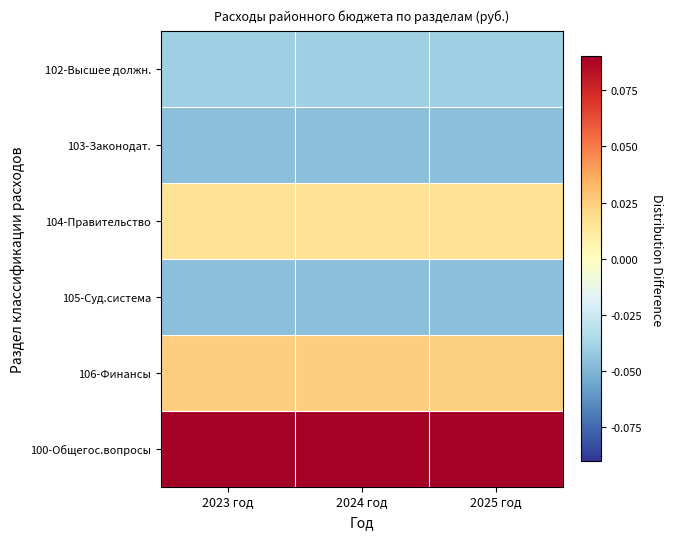

Reading right to left, transcribe all the data shown in this chart.

102-Высшее должн.: 2025 год=-0.0	2024 год=-0.0	2023 год=-0.0
103-Законодат.: 2025 год=-0.0	2024 год=-0.0	2023 год=-0.0
104-Правительство: 2025 год=0.0	2024 год=0.0	2023 год=0.0
105-Суд.система: 2025 год=-0.0	2024 год=-0.0	2023 год=-0.0
106-Финансы: 2025 год=0.0	2024 год=0.0	2023 год=0.0
100-Общегос.вопросы: 2025 год=0.1	2024 год=0.1	2023 год=0.1